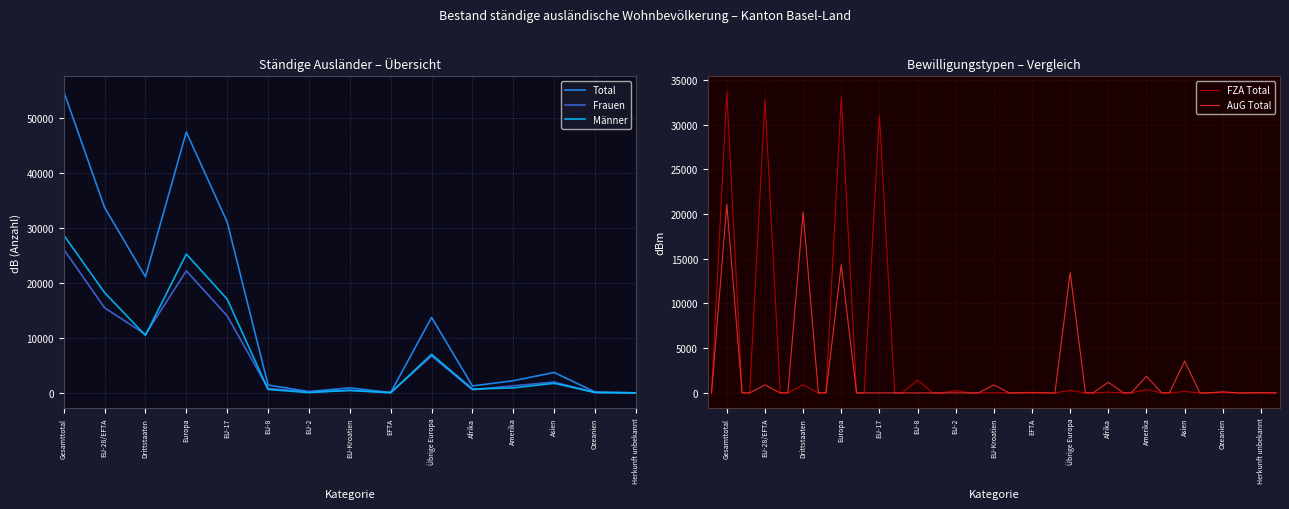

Reading left to right, transcribe all the data shown in this chart.

Total: Gesamttotal=54827	EU-28/EFTA=33711	Drittstaaten=21116	Europa=47441	EU-17=31050	EU-8=1426	EU-2=243	EU-Kroatien=919	EFTA=73	Übrige Europa=13730	Afrika=1270	Amerika=2221	Asien=3722	Ozeanien=154	Herkunft unbekannt=19
Frauen: Gesamttotal=26121	EU-28/EFTA=15478	Drittstaaten=10643	Europa=22197	EU-17=14002	EU-8=797	EU-2=183	EU-Kroatien=458	EFTA=38	Übrige Europa=6719	Afrika=572	Amerika=1300	Asien=1977	Ozeanien=70	Herkunft unbekannt=5
Männer: Gesamttotal=28706	EU-28/EFTA=18233	Drittstaaten=10473	Europa=25244	EU-17=17048	EU-8=629	EU-2=60	EU-Kroatien=461	EFTA=35	Übrige Europa=7011	Afrika=698	Amerika=921	Asien=1745	Ozeanien=84	Herkunft unbekannt=14